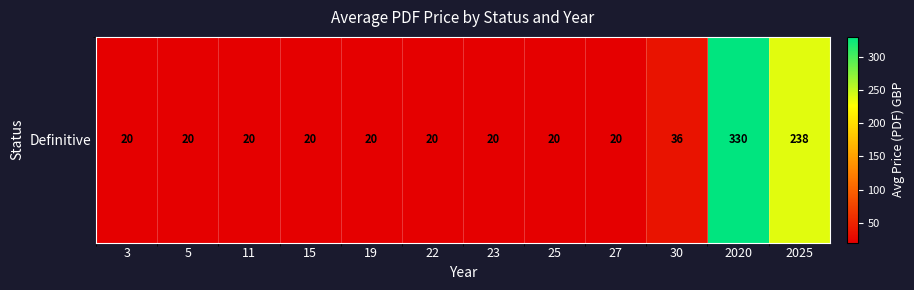

List the labels in order of value, smallest first.

3, 5, 11, 15, 19, 22, 23, 25, 27, 30, 2025, 2020